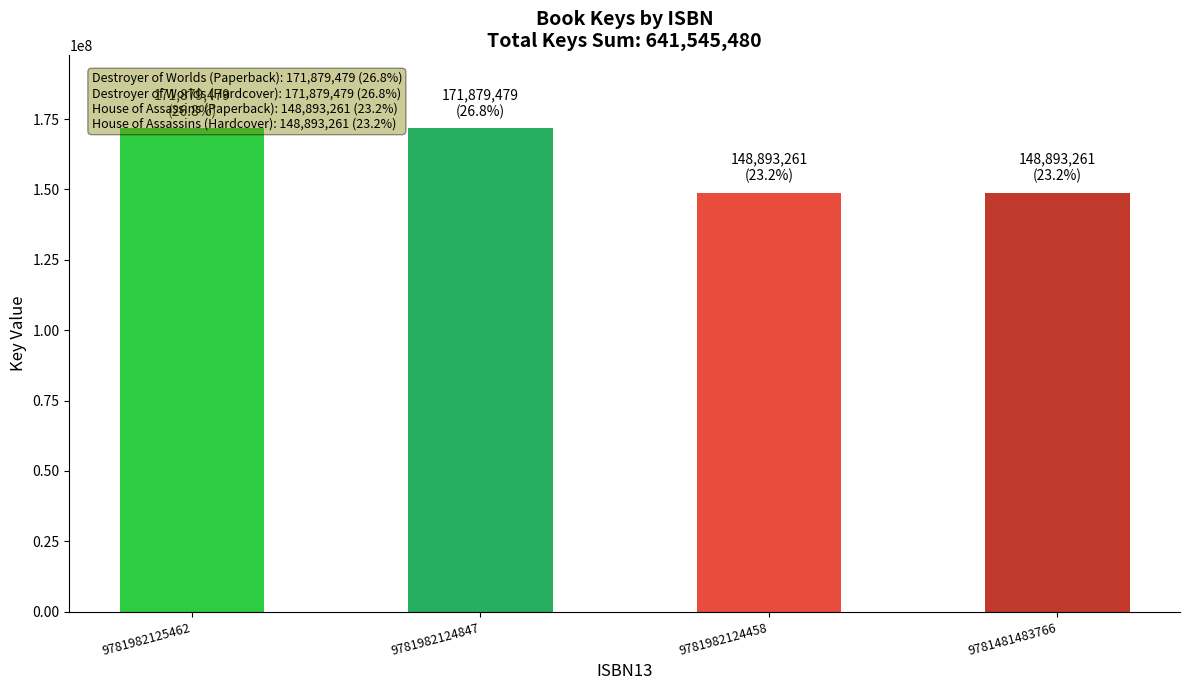

Rank the categories by value from lowest to highest.

9781982124458, 9781481483766, 9781982125462, 9781982124847